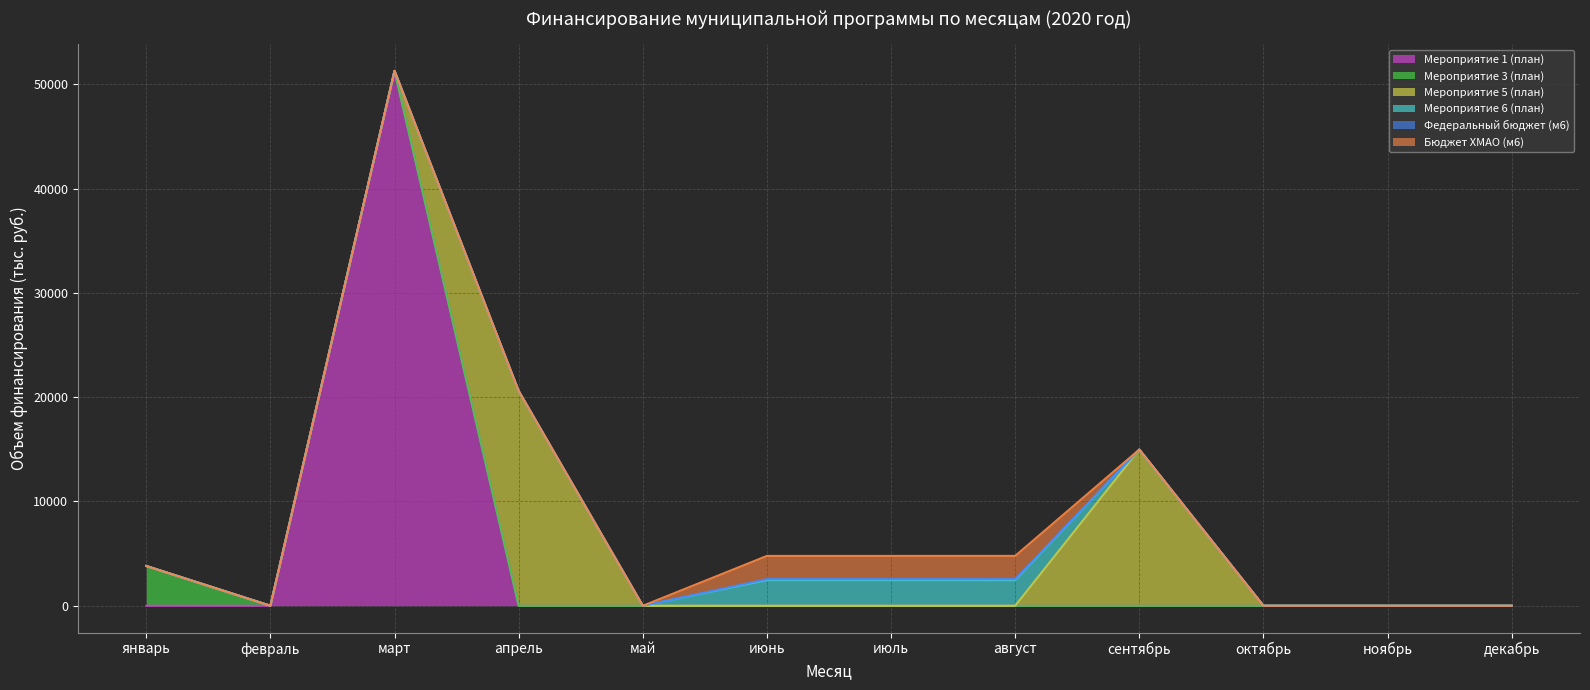

Which series has the largest total across all categories?

Мероприятие 1 (план)